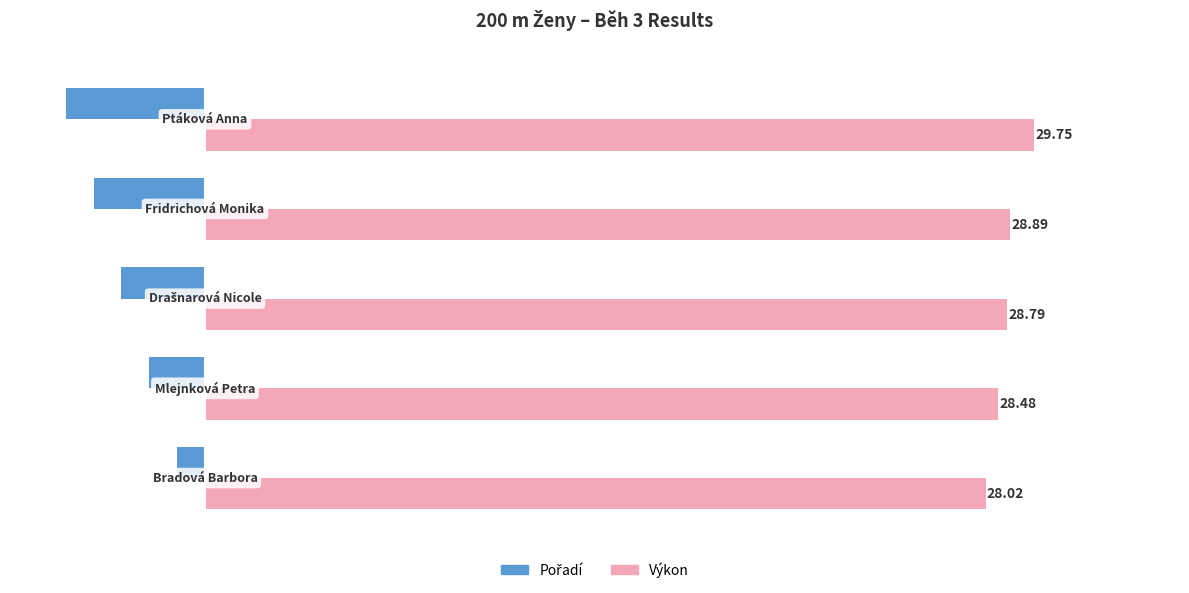

Which series has the largest total across all categories?

Výkon